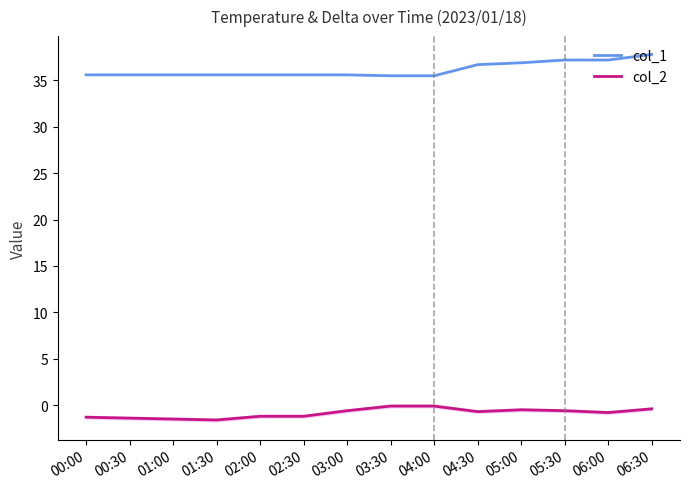

Reading right to left, list all the values displayed in this chart.

col_1: 37.8	37.2	37.2	36.9	36.7	35.5	35.5	35.6	35.6	35.6	35.6	35.6	35.6	35.6
col_2: -0.4	-0.8	-0.6	-0.5	-0.7	-0.1	-0.1	-0.6	-1.2	-1.2	-1.6	-1.5	-1.4	-1.3